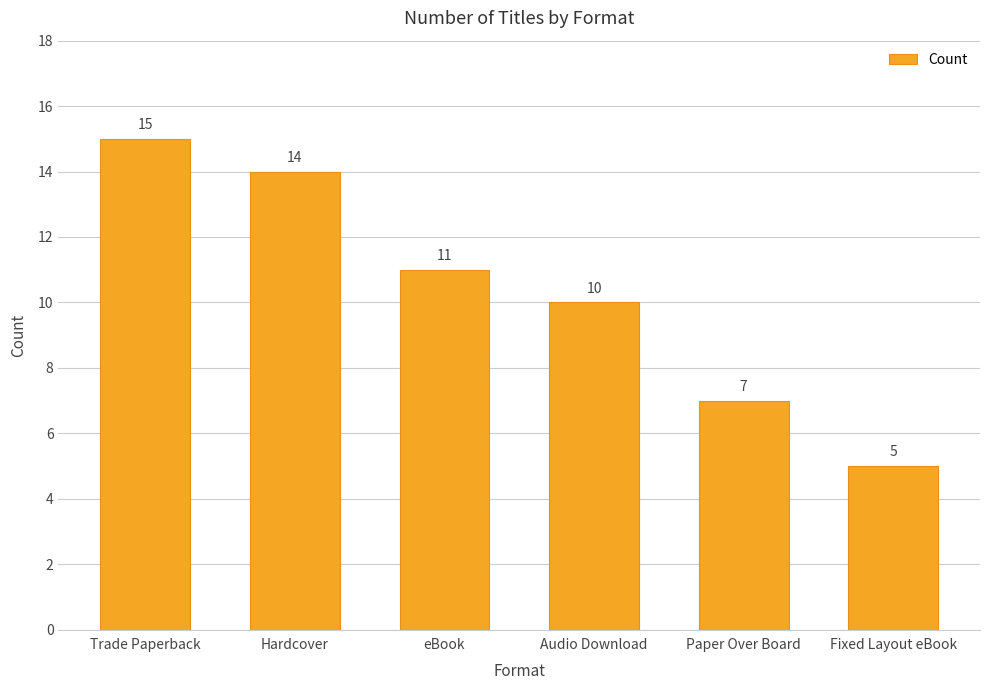

What is the difference between the maximum and minimum values?

10